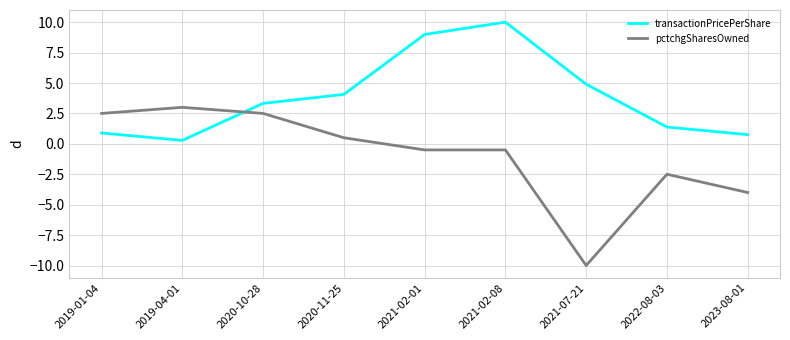

Does the chart have visible grid lines?

Yes